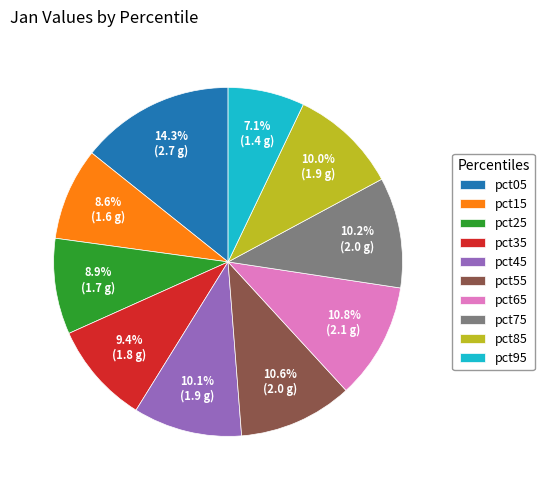

Do pct25 and pct15 together represent more than half of the pie?

No